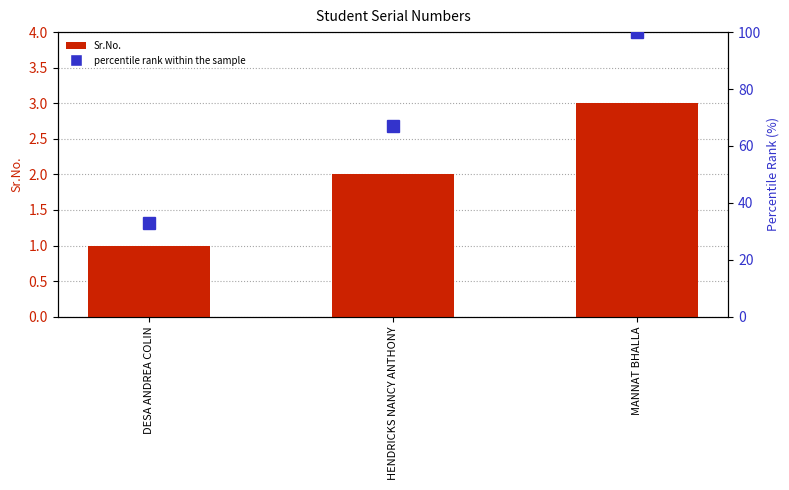

Reading left to right, extract all data points from this chart.

Sr.No.: DESA ANDREA COLIN=1	HENDRICKS NANCY ANTHONY=2	MANNAT BHALLA=3
percentile rank within the sample: DESA ANDREA COLIN=33	HENDRICKS NANCY ANTHONY=67	MANNAT BHALLA=100